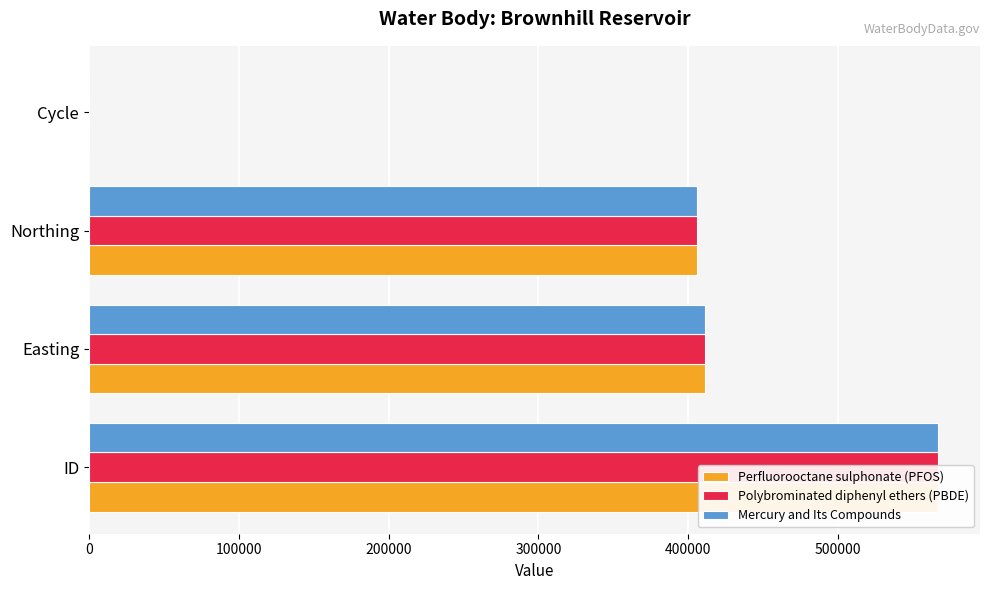

What is the sum of all Mercury and Its Compounds values?

1384059